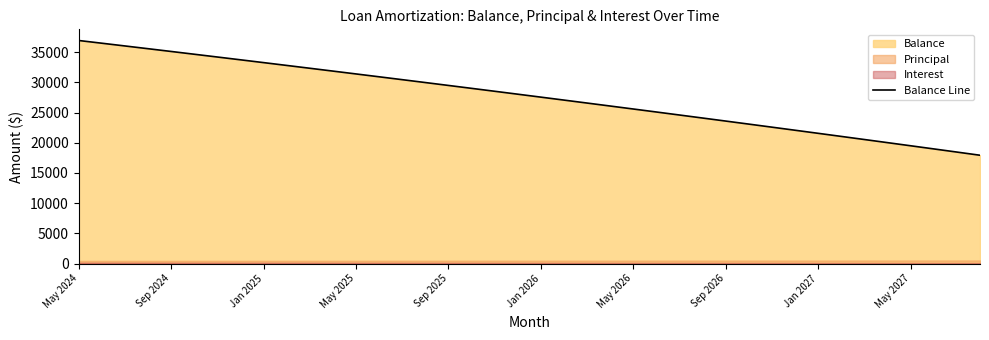

What is the sum of the values at 37 and May 2024?

55905